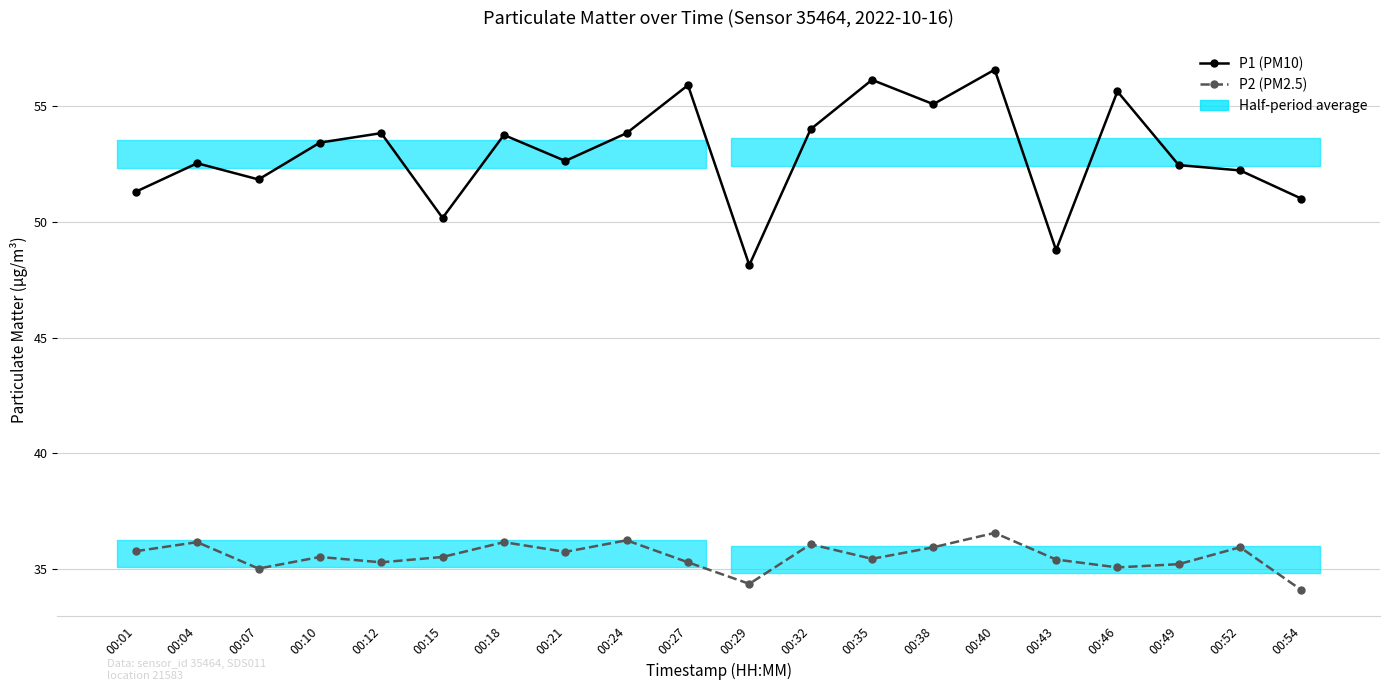

Reading right to left, extract all data points from this chart.

P1 (PM10): 51.0	52.2	52.5	55.6	48.8	56.6	55.1	56.1	54.0	48.1	55.9	53.8	52.6	53.8	50.2	53.8	53.4	51.8	52.5	51.3
P2 (PM2.5): 34.1	36.0	35.2	35.1	35.4	36.6	36.0	35.5	36.1	34.4	35.3	36.2	35.8	36.2	35.5	35.3	35.5	35.0	36.2	35.8